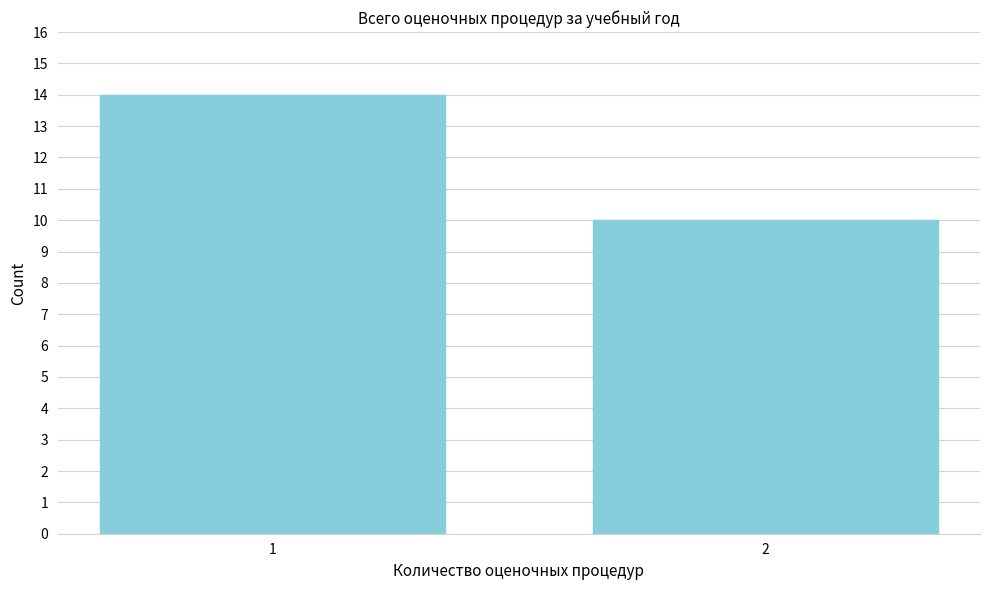

Reading right to left, extract all data points from this chart.

2=10	1=14